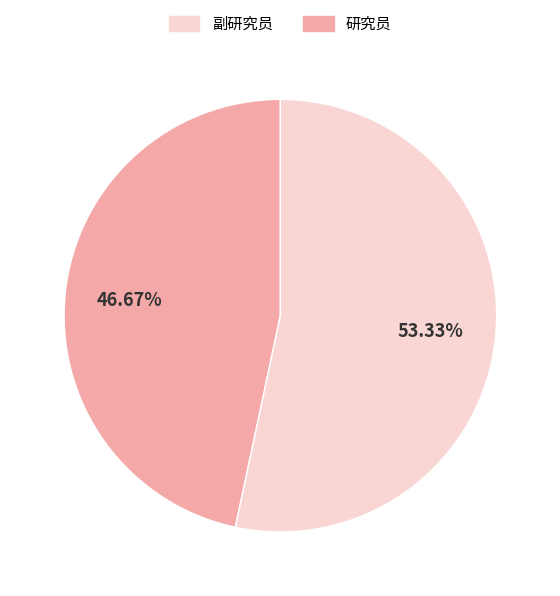

Does any single category account for the majority?

Yes